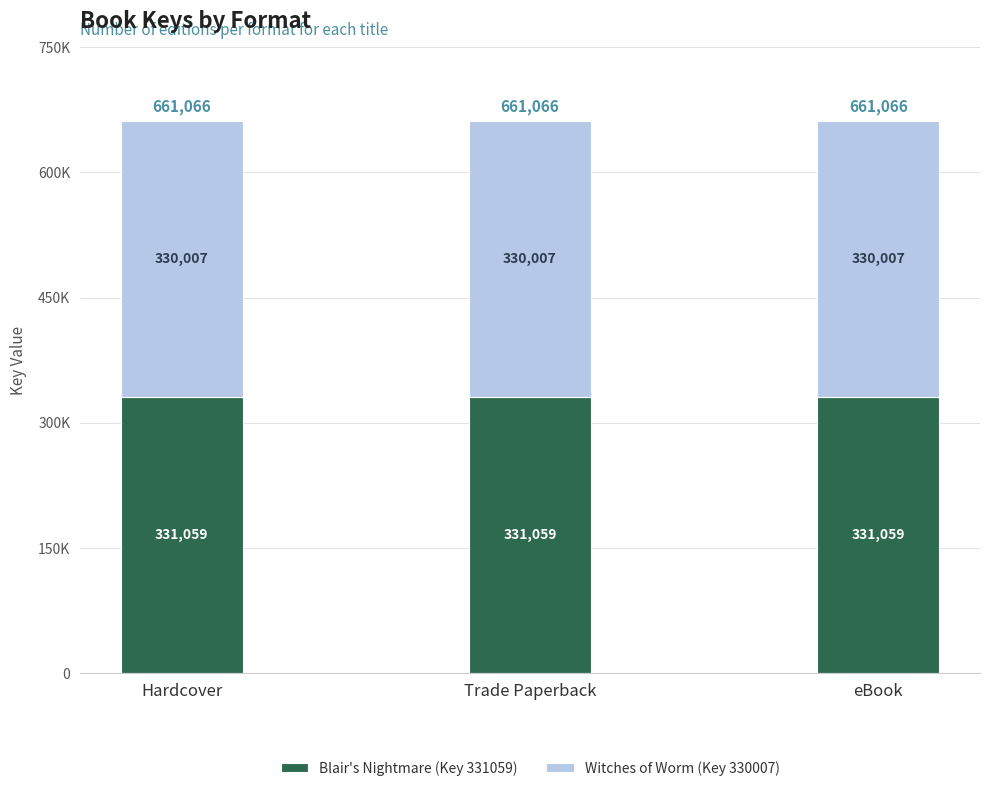

What are all the series names shown in the legend?

Blair's Nightmare (Key 331059), Witches of Worm (Key 330007)